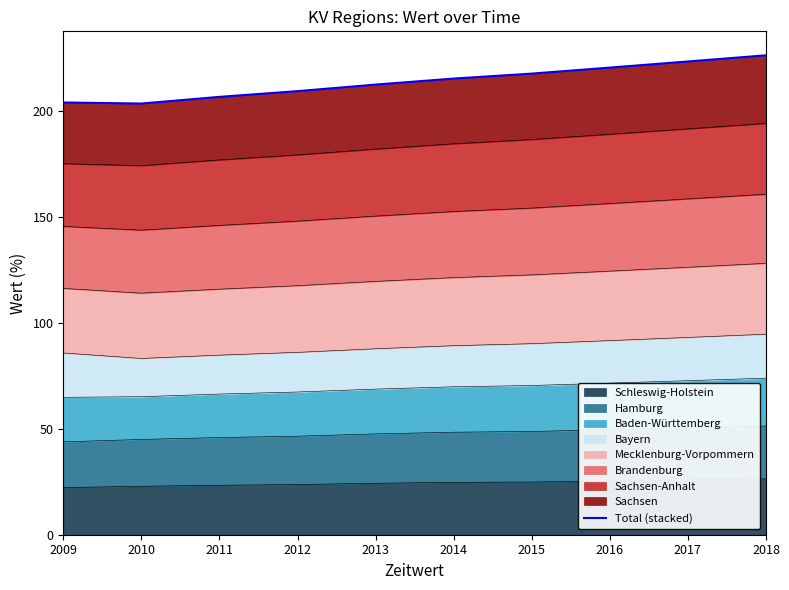

How many categories are shown in the chart?

10